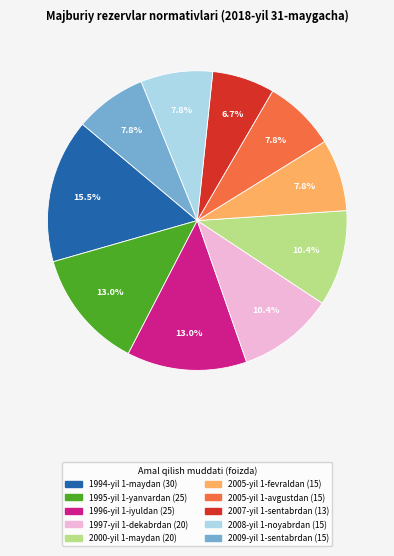

How many segments does this pie chart have?

10